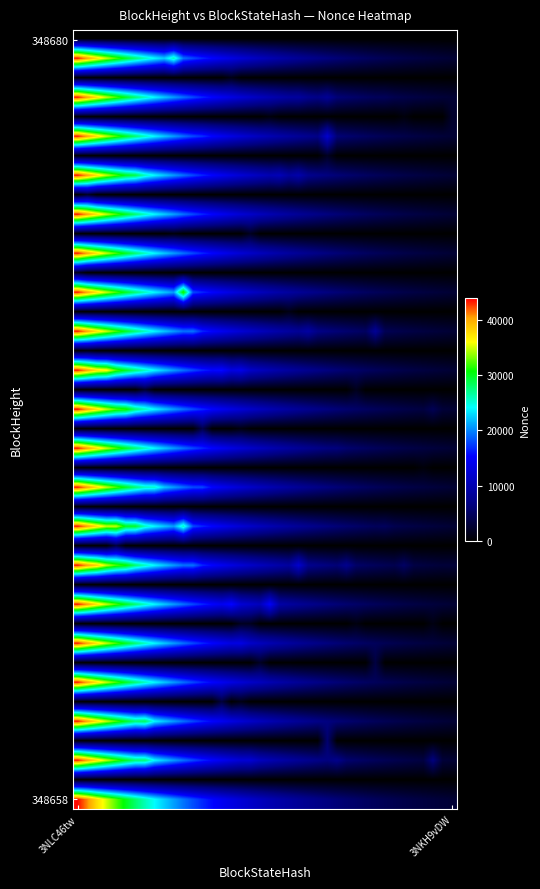

At how many categories does at least one series exceed 16254?

14